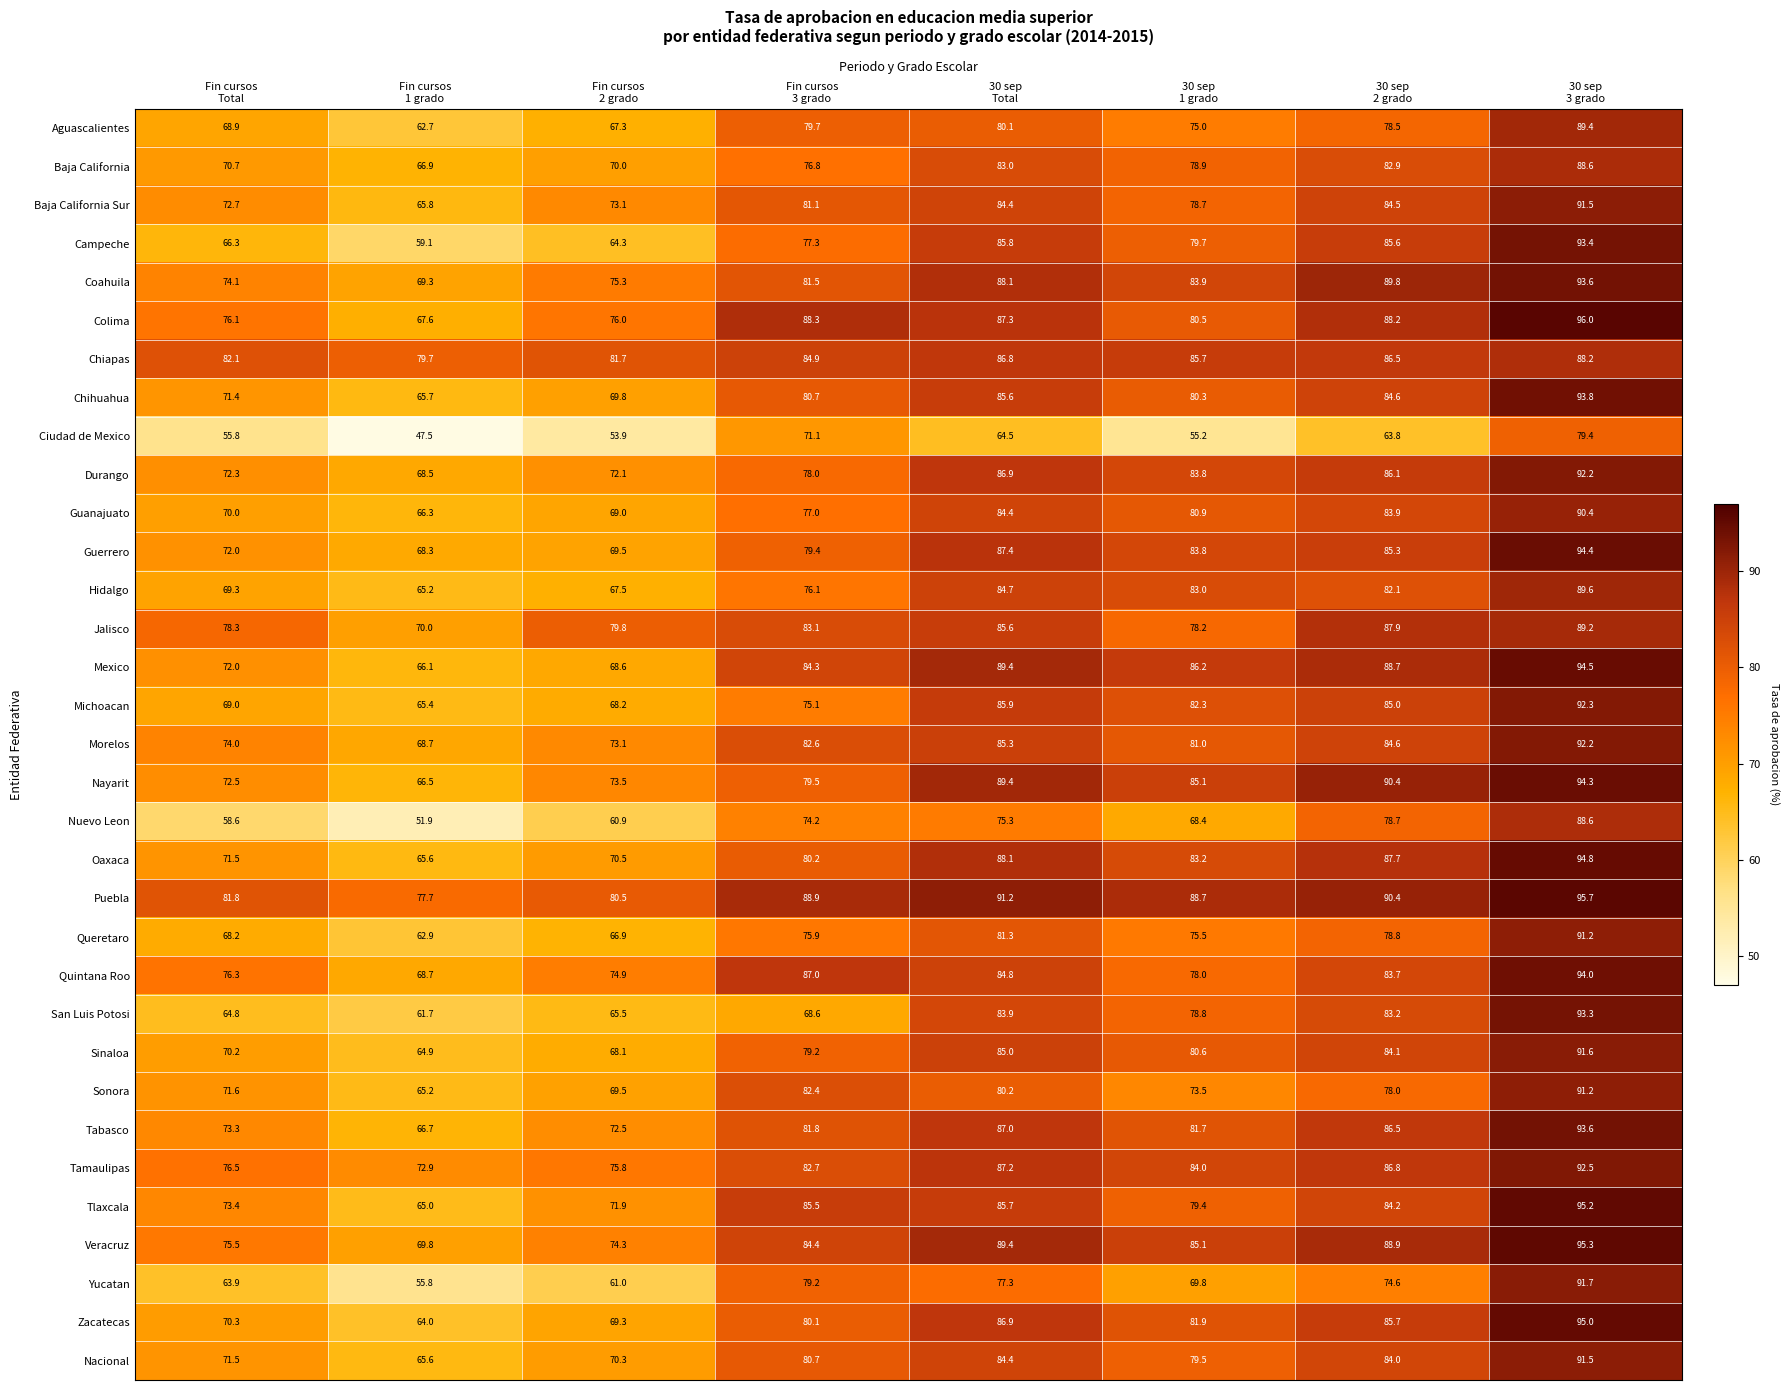

At how many categories does at least one series exceed 79?

8